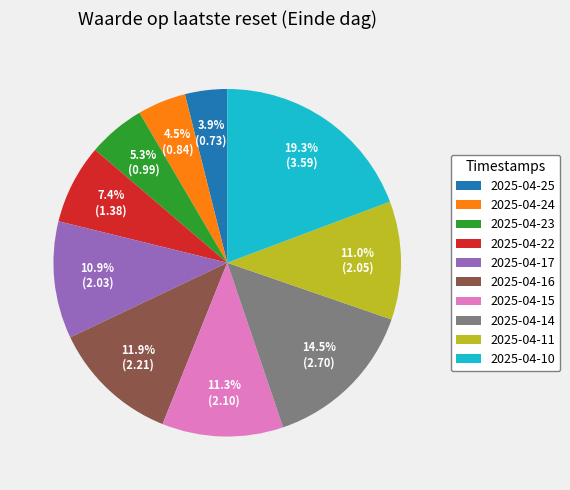

Which slice is the largest?

2025-04-10